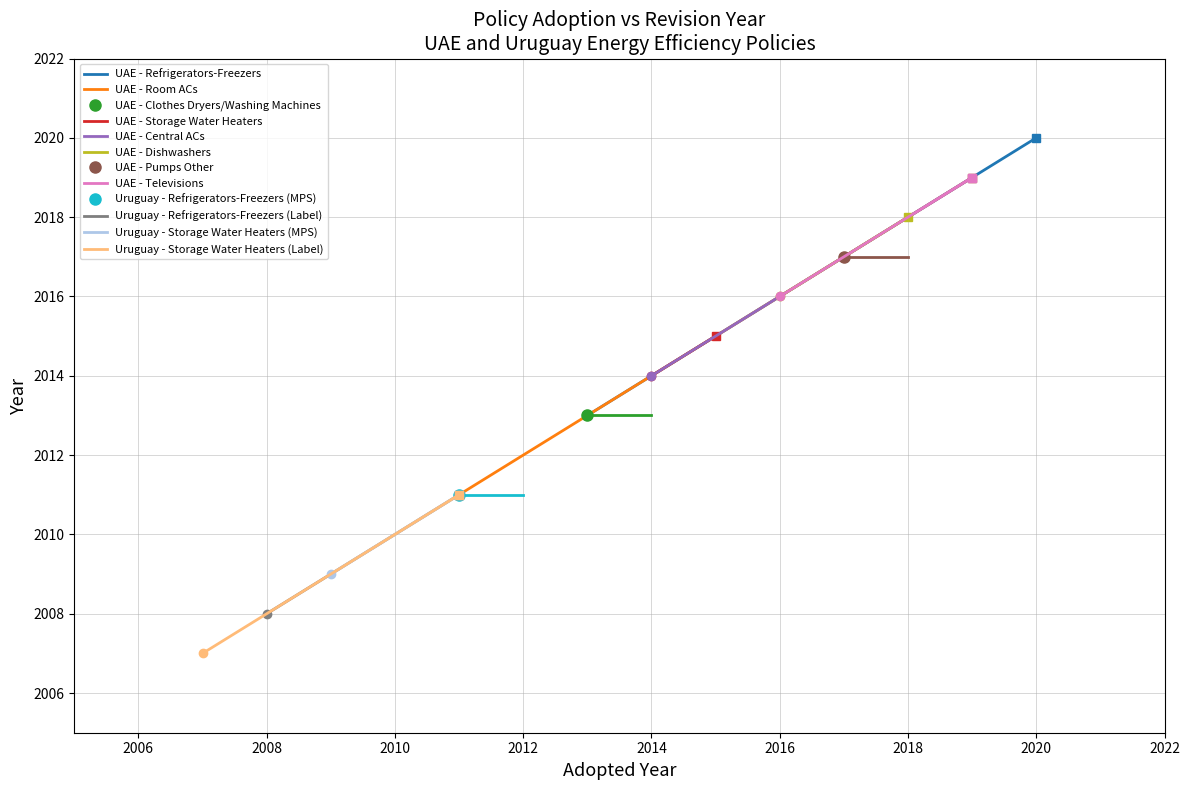

What is the label of the 5th point from the right?

7